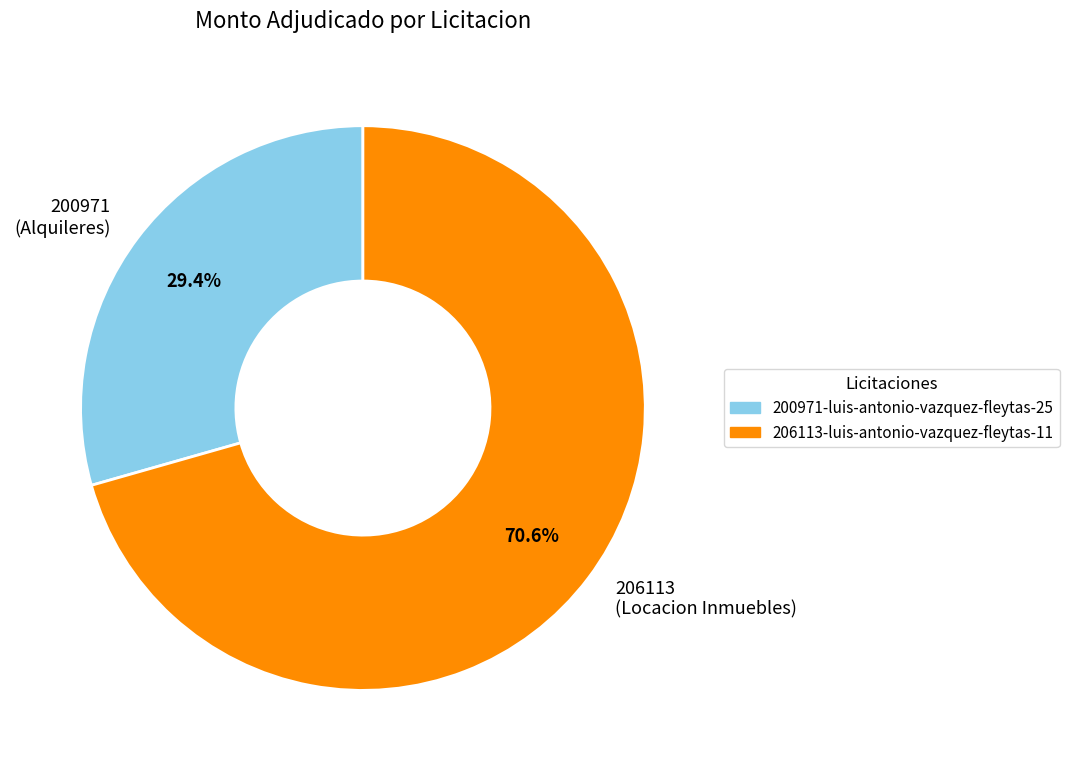

Combined, what portion of the pie is 200971 (Alquileres) and 206113 (Locacion Inmuebles)?

100.0%